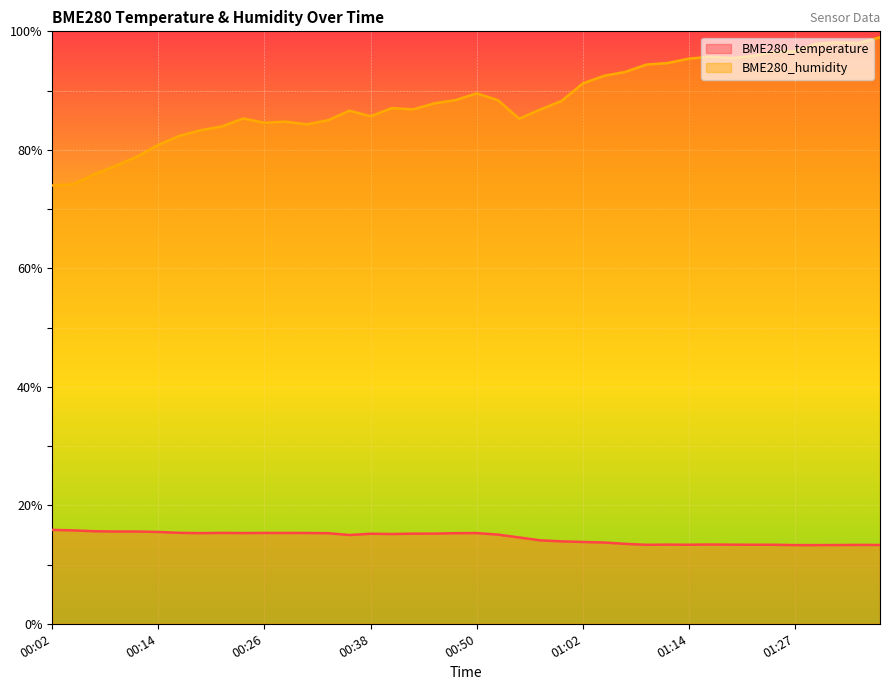

Count the number of data series in this chart.

2